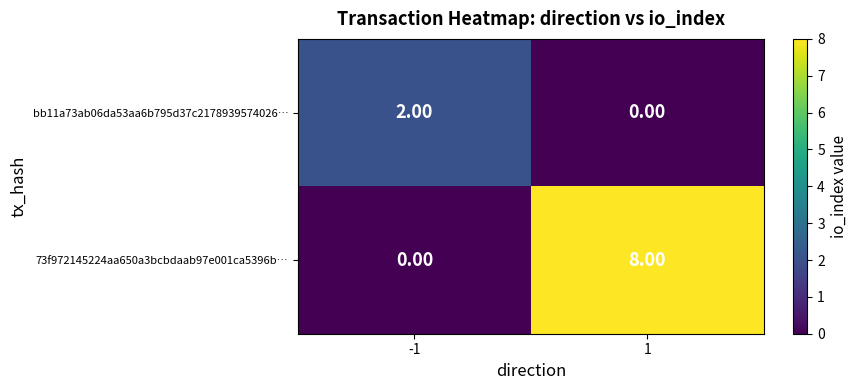

How many positive values does the bb11a73ab06da53aa6b795d37c2178939574026… series have?

1